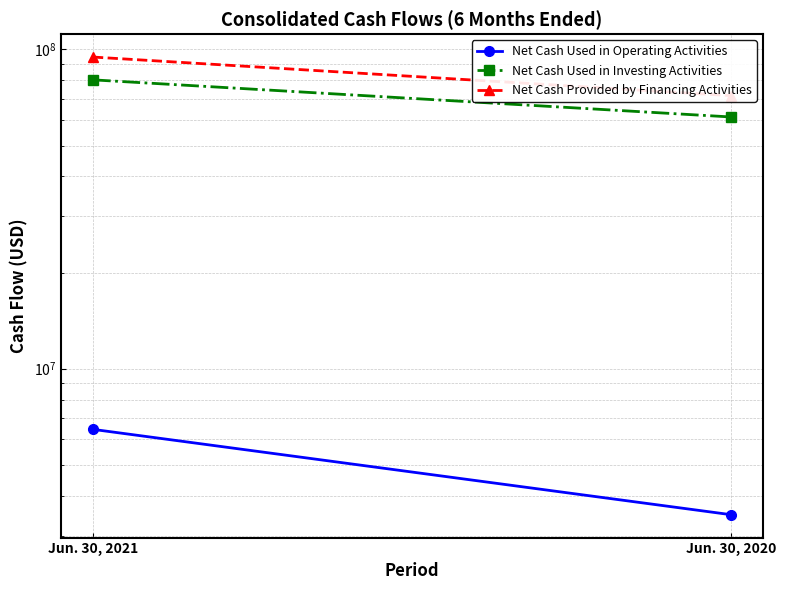

What are all the series names shown in the legend?

Net Cash Used in Operating Activities, Net Cash Used in Investing Activities, Net Cash Provided by Financing Activities